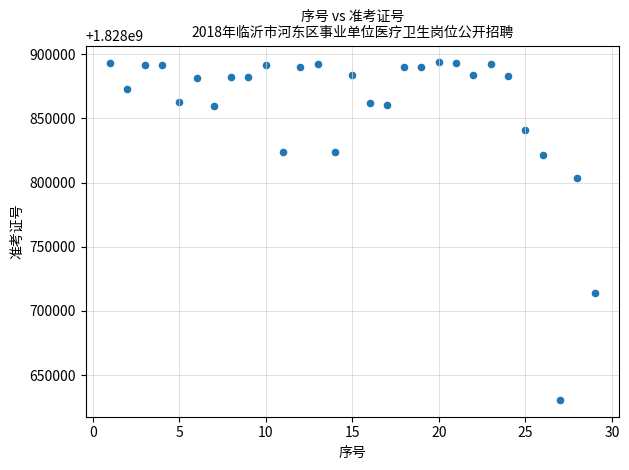

What is the range of Y values (max minus min)?

262996